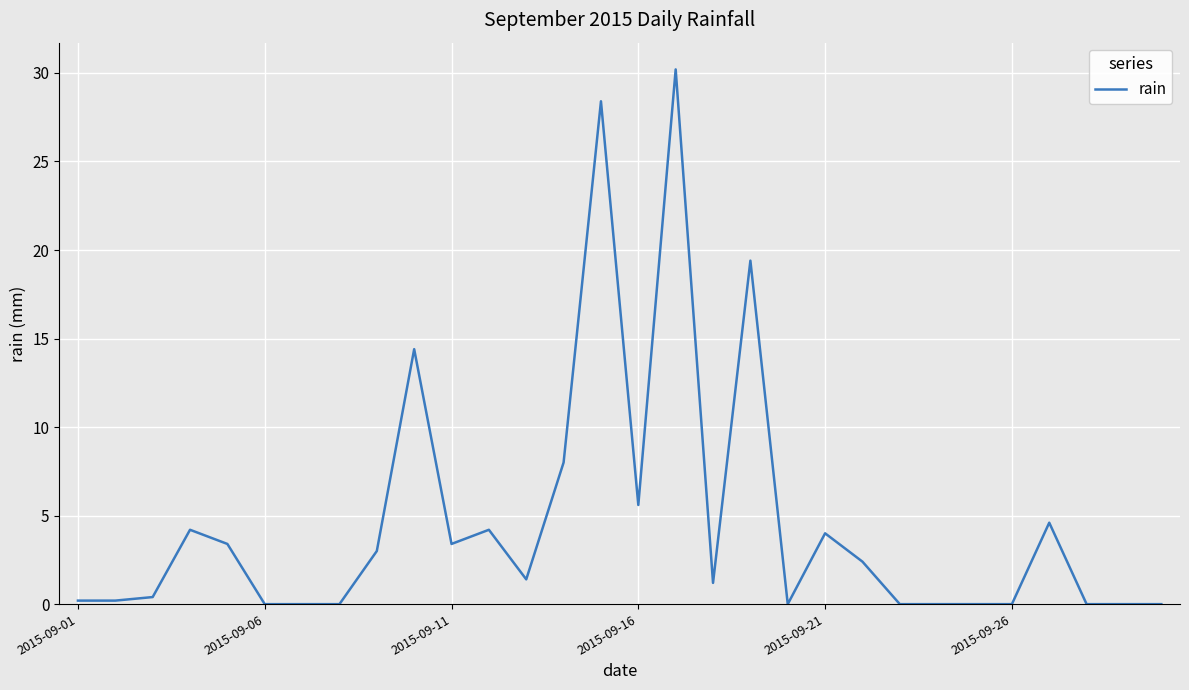

What is the maximum value shown in the chart?

30.2